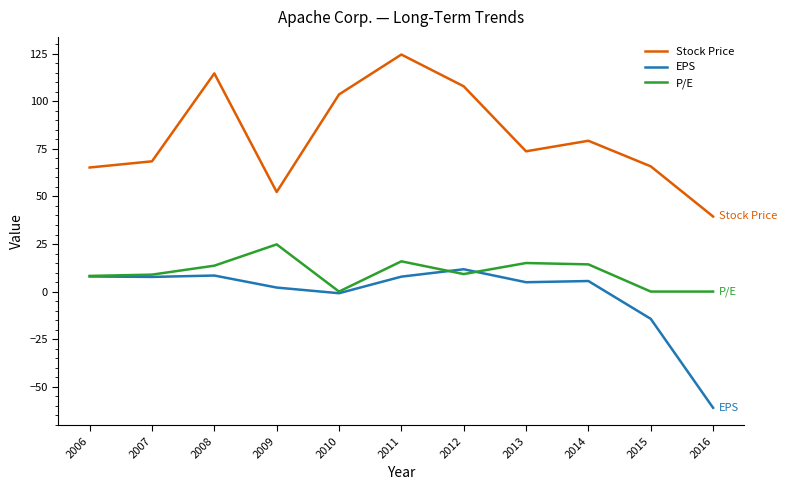

What is the total value across all series at 2009?

79.3